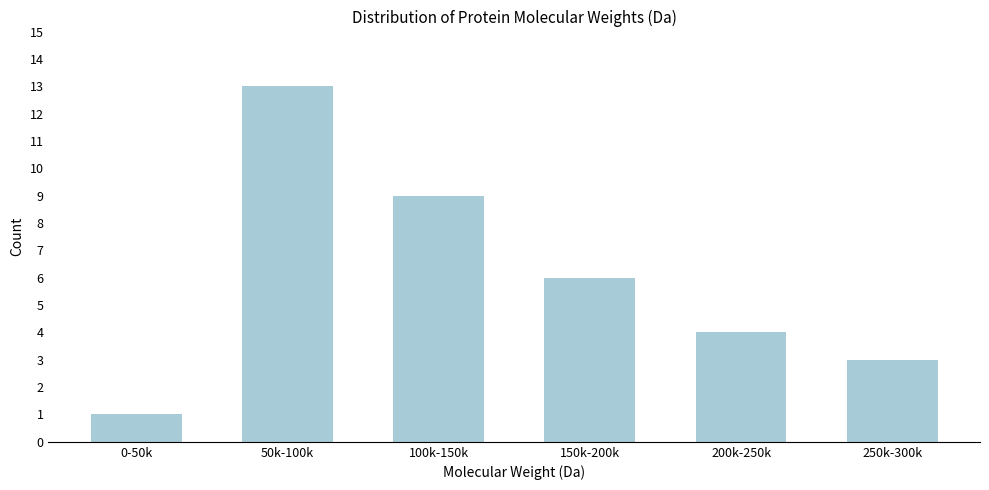

Reading left to right, transcribe all the data shown in this chart.

1	13	9	6	4	3